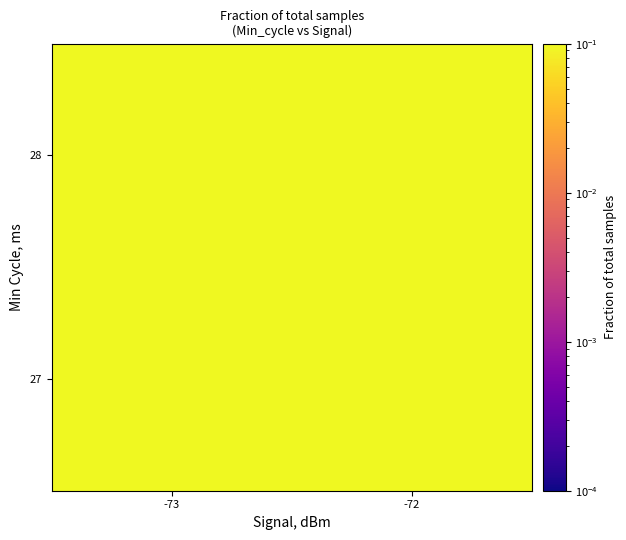

At how many categories does at least one series exceed 0?

2